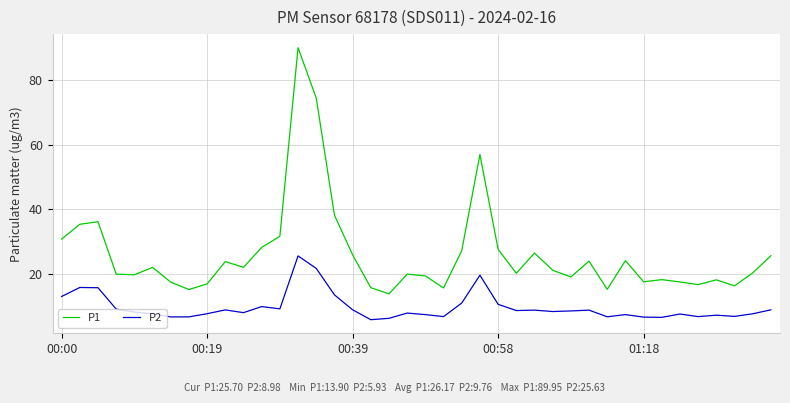

Rank the series by their average value, from lowest to highest.

P2, P1